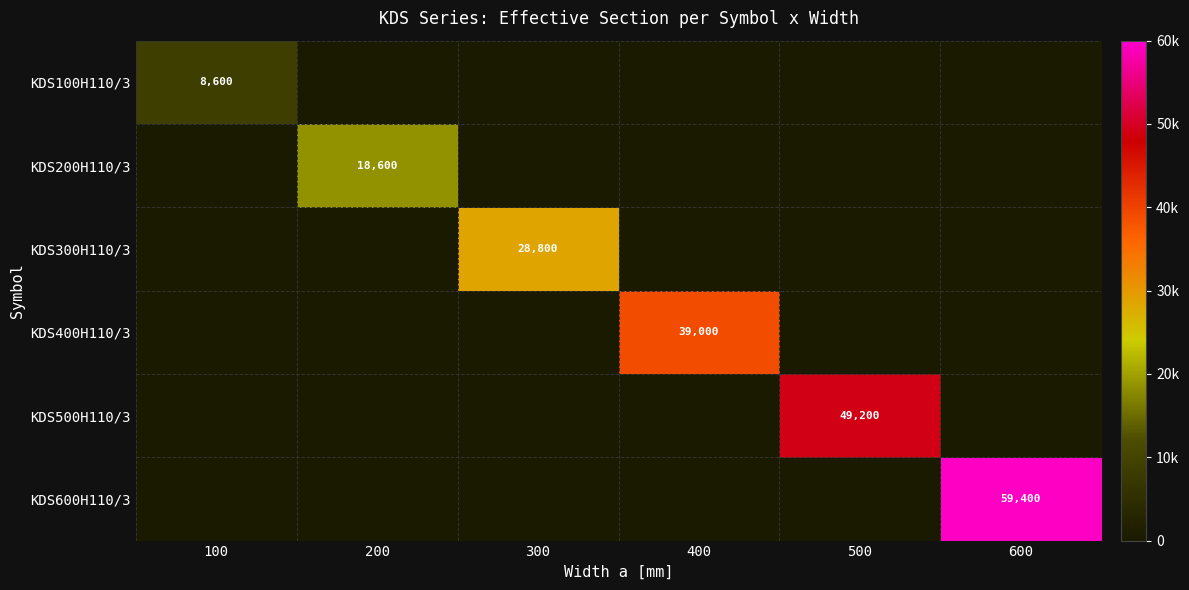

The KDS200H110/3 series shows 18600 at 200. True or false?

True